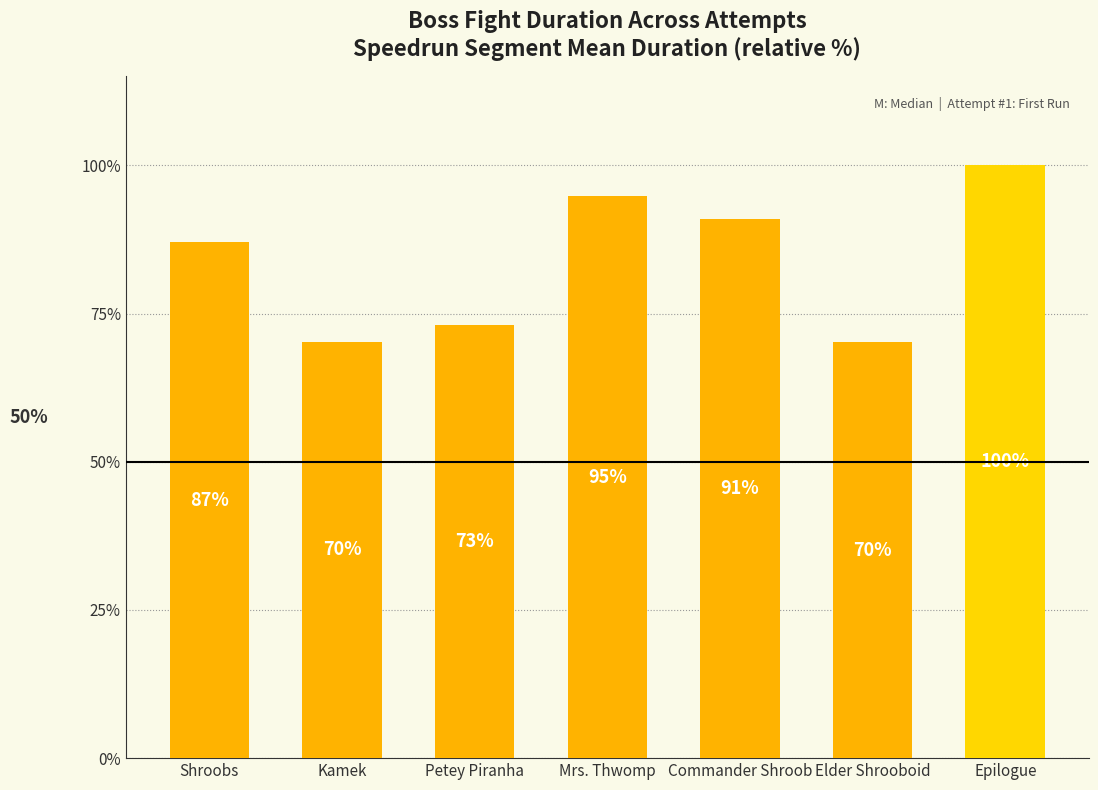

What is the minimum value shown in the chart?

70.1